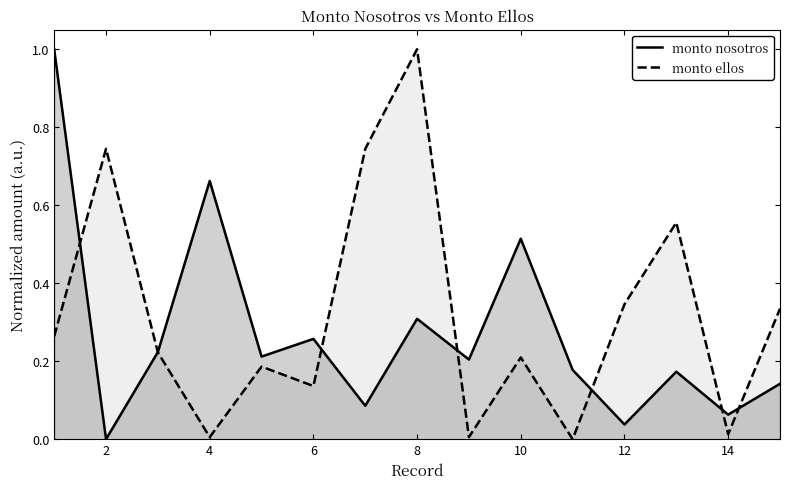

What is the maximum value shown in the chart?

1.0